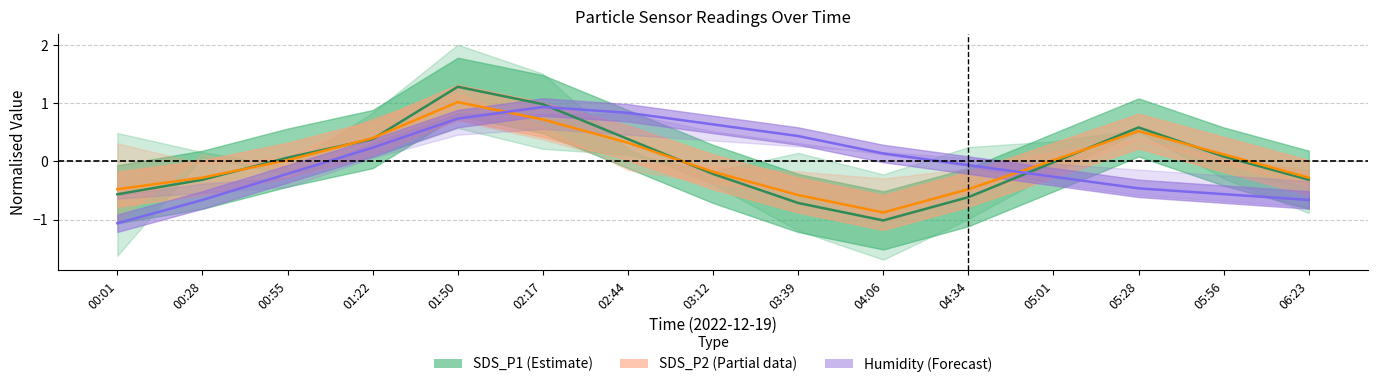

What is the sum of the SDS_P2 (Partial) values at 03:39 and 02:17?

0.1